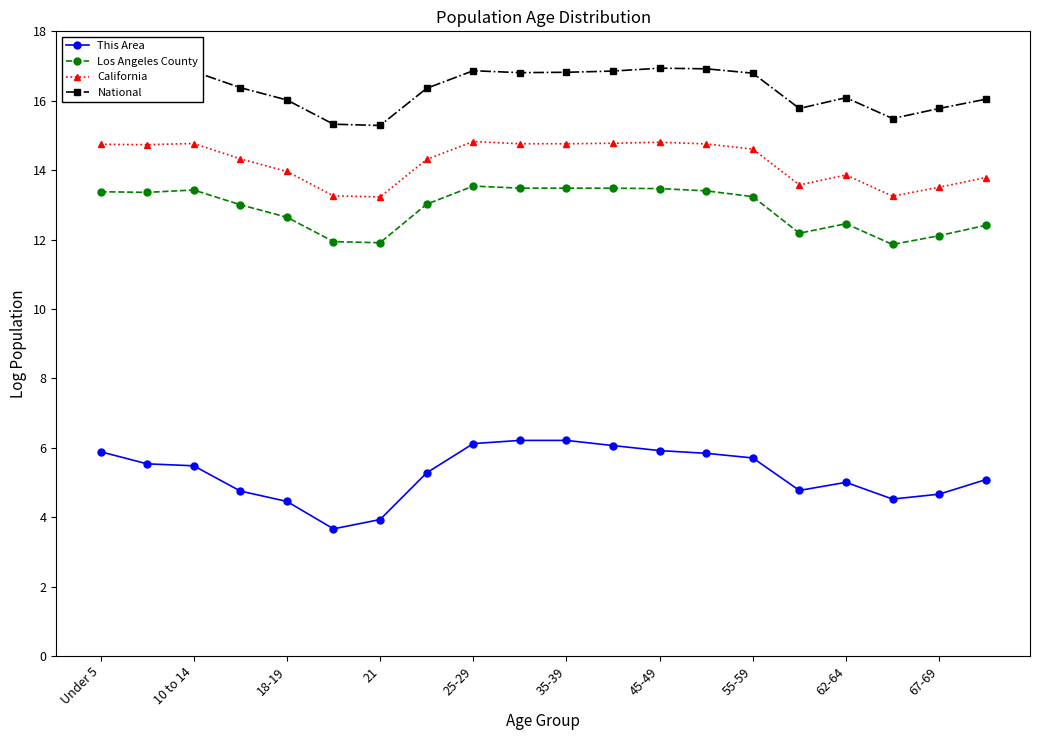

What is the difference between the second highest and second lowest values in the Los Angeles County series?

1.6